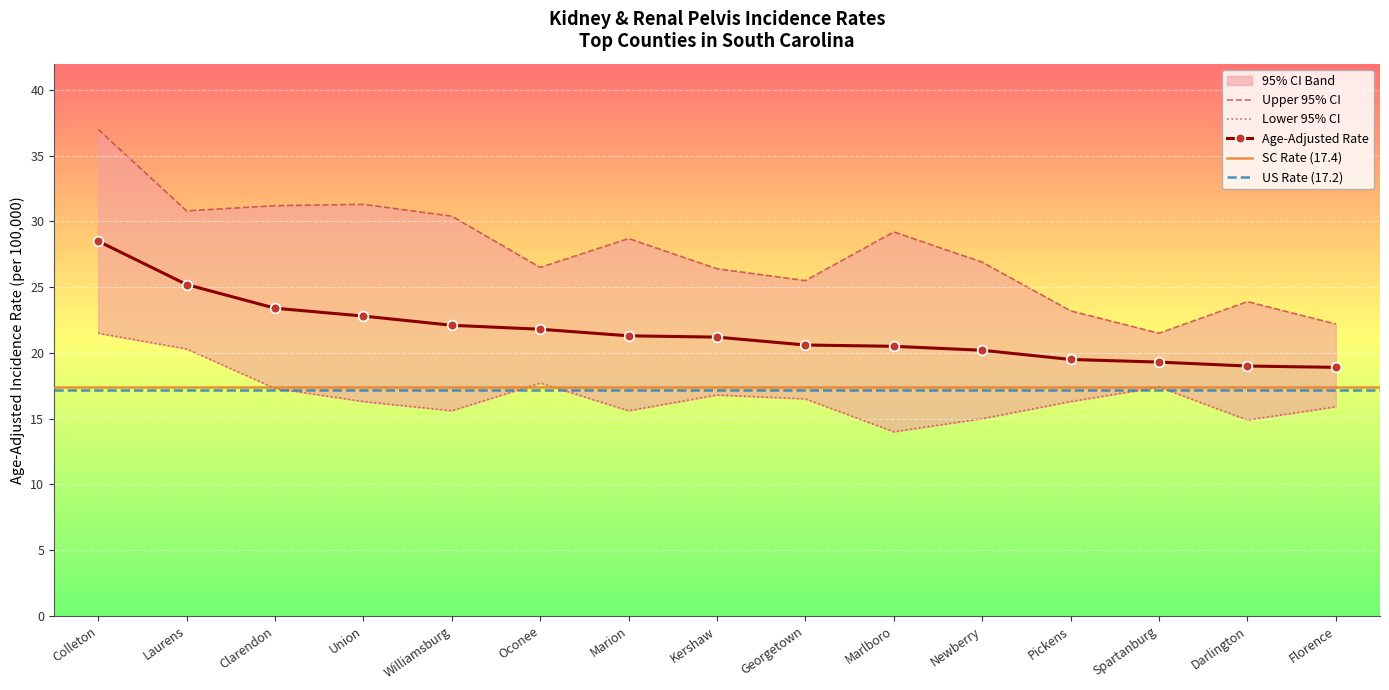

True or false: Lower 95% CI and Age-Adjusted Rate intersect in this chart.

False